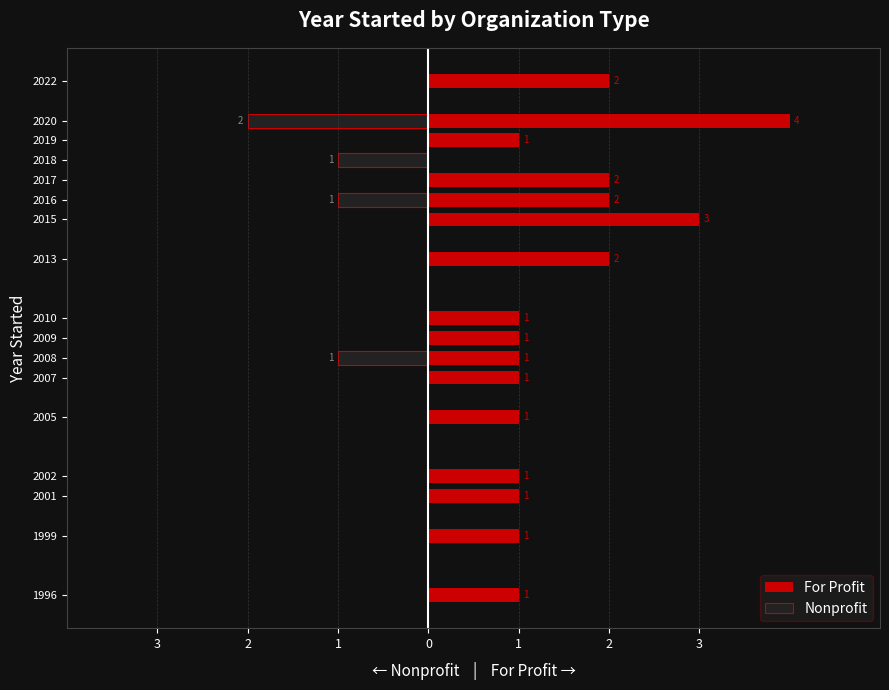

What are all the series names shown in the legend?

For Profit, Nonprofit